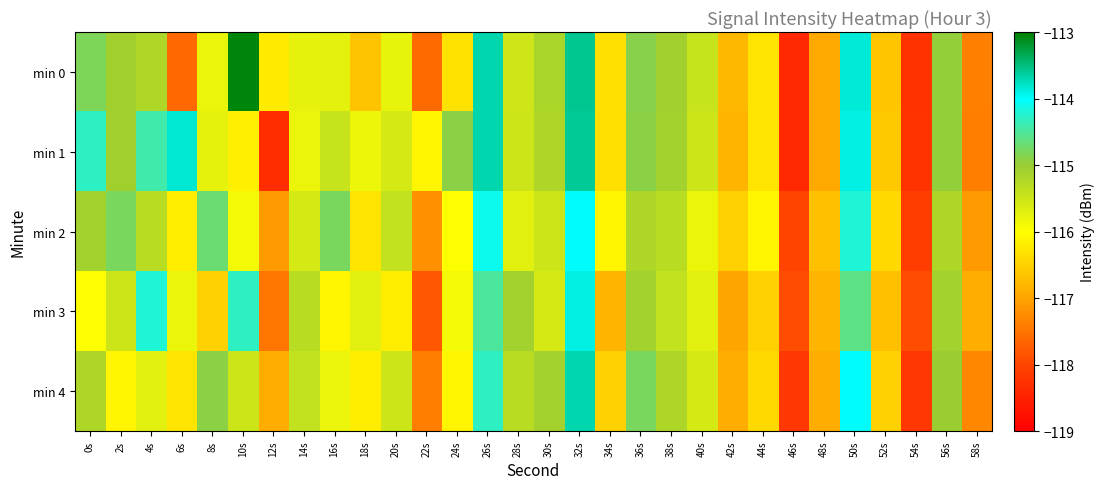

List the series in order of their peak value, lowest first.

min 2, min 3, min 4, min 1, min 0